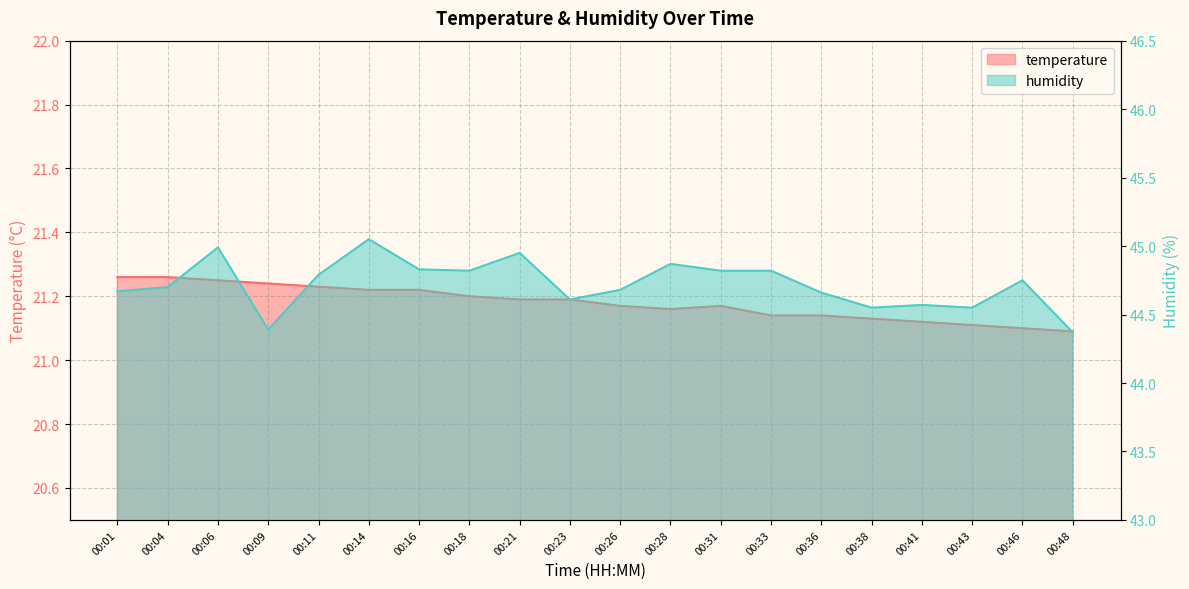

The value of temperature at 00:36 is 34.6. True or false?

False